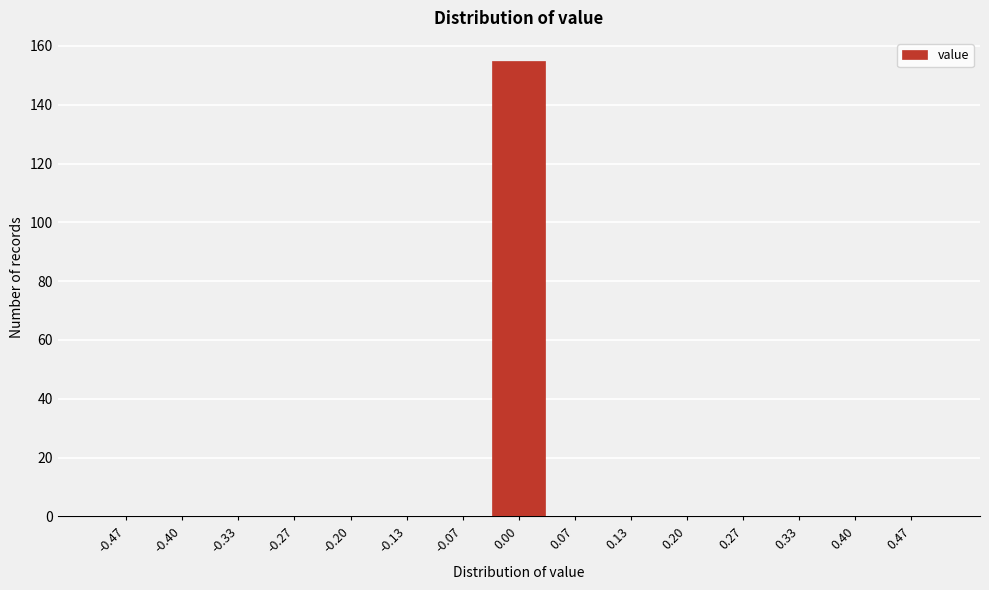

Reading left to right, transcribe this chart: for each bar, give the range it covers on the x-axis and its height. Neither the bar edges nor the heights are printed on the chart, so give them approximately, as read against the axes.

-0.50 to -0.43: 0
-0.43 to -0.37: 0
-0.37 to -0.30: 0
-0.30 to -0.23: 0
-0.23 to -0.17: 0
-0.17 to -0.10: 0
-0.10 to -0.03: 0
-0.03 to 0.03: 156
0.03 to 0.10: 0
0.10 to 0.17: 0
0.17 to 0.23: 0
0.23 to 0.30: 0
0.30 to 0.37: 0
0.37 to 0.43: 0
0.43 to 0.50: 0